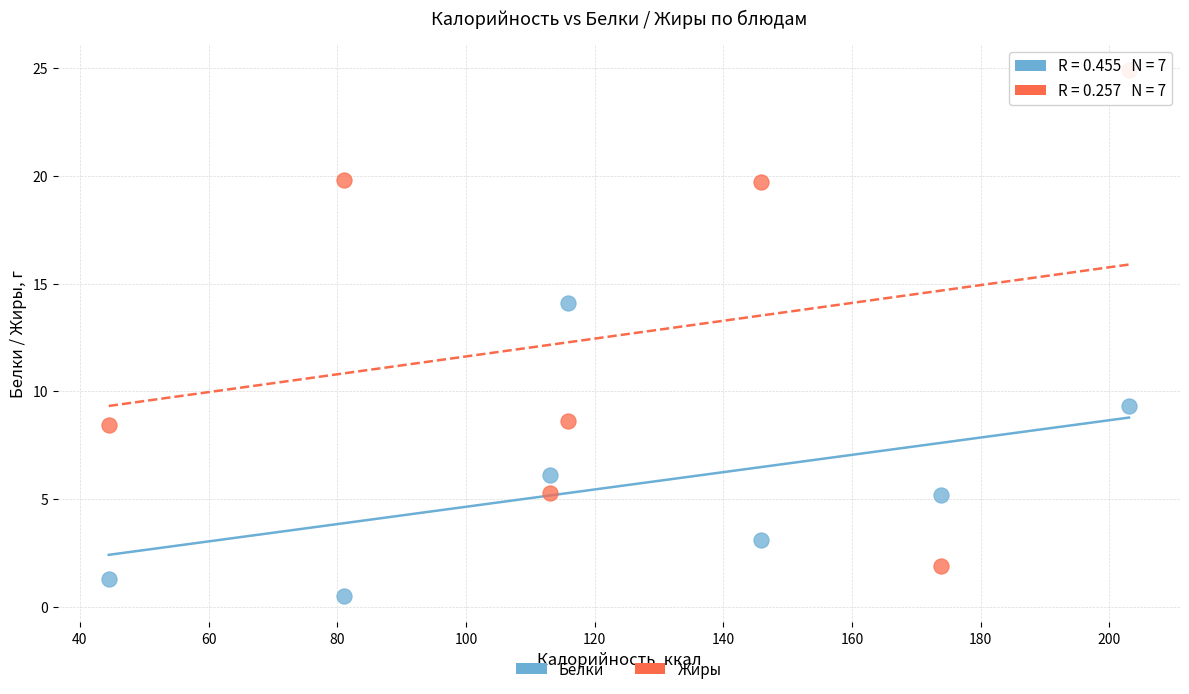

Which series has the largest Y range (max minus min)?

Жиры